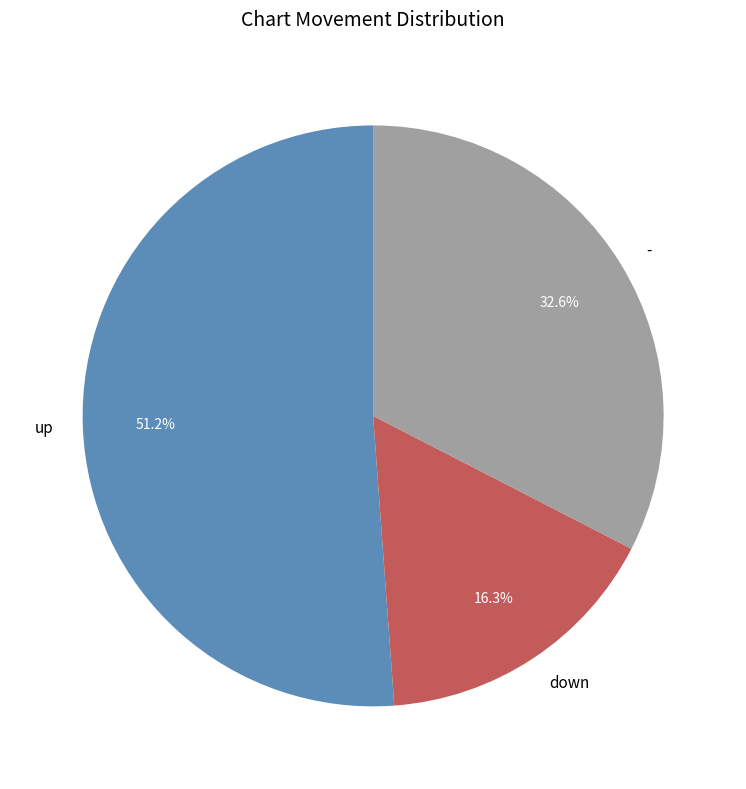

Combined, what portion of the pie is - and up?

83.7%